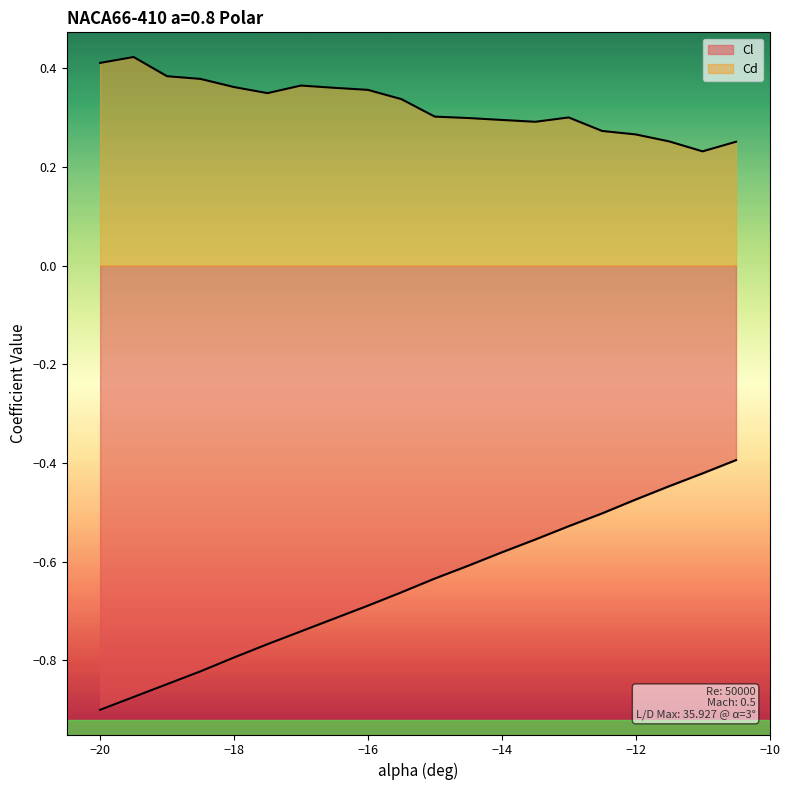

Reading left to right, what are all the values shown in this chart?

Cl: -0.9	-0.9	-0.8	-0.8	-0.8	-0.8	-0.7	-0.7	-0.7	-0.7	-0.6	-0.6	-0.6	-0.6	-0.5	-0.5	-0.5	-0.4	-0.4	-0.4
Cd: 0.4	0.4	0.4	0.4	0.4	0.3	0.4	0.4	0.4	0.3	0.3	0.3	0.3	0.3	0.3	0.3	0.3	0.3	0.2	0.3